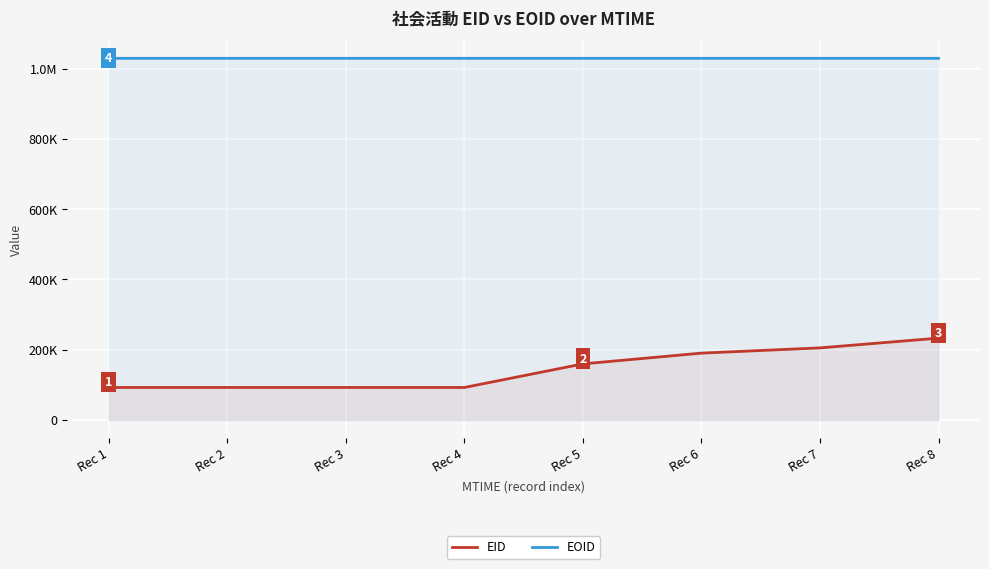

How many series are shown in this chart?

2